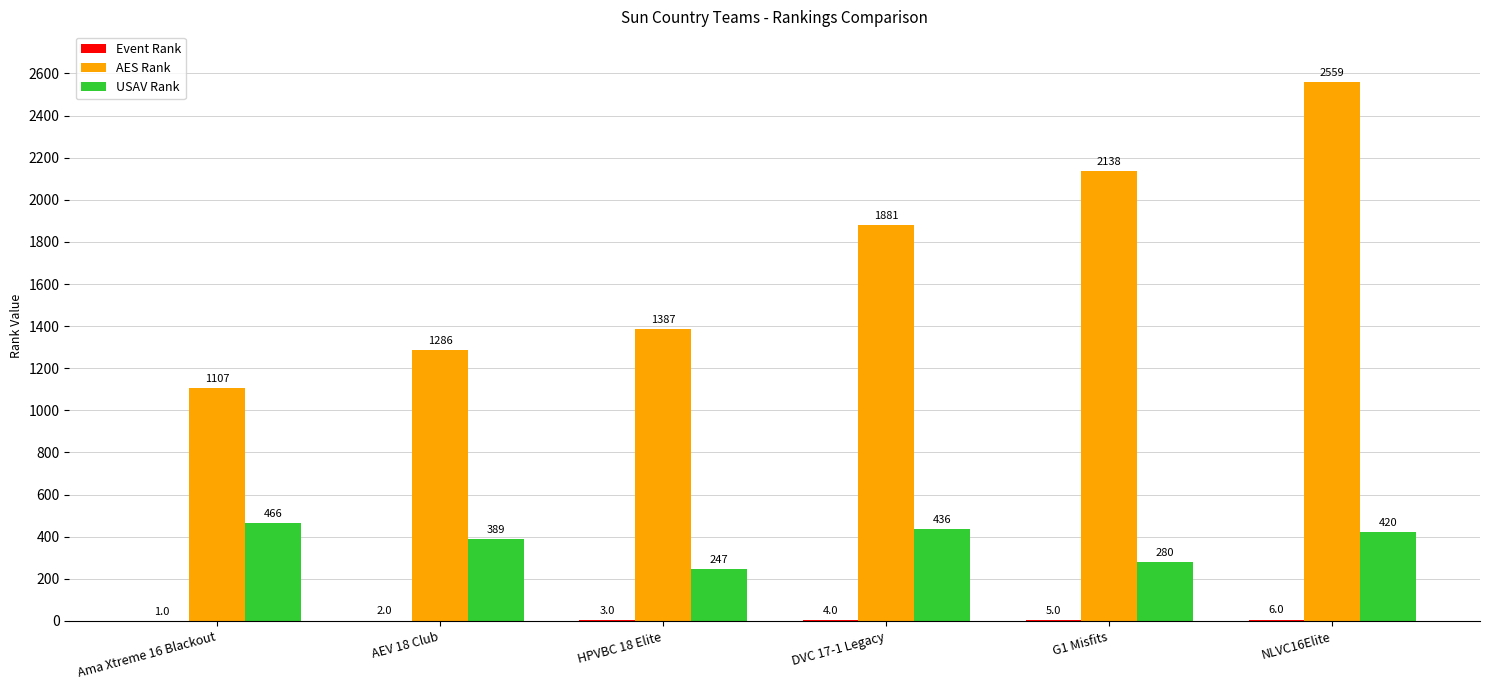

What is the approximate value of AES Rank at G1 Misfits, to the nearest 50?

2150